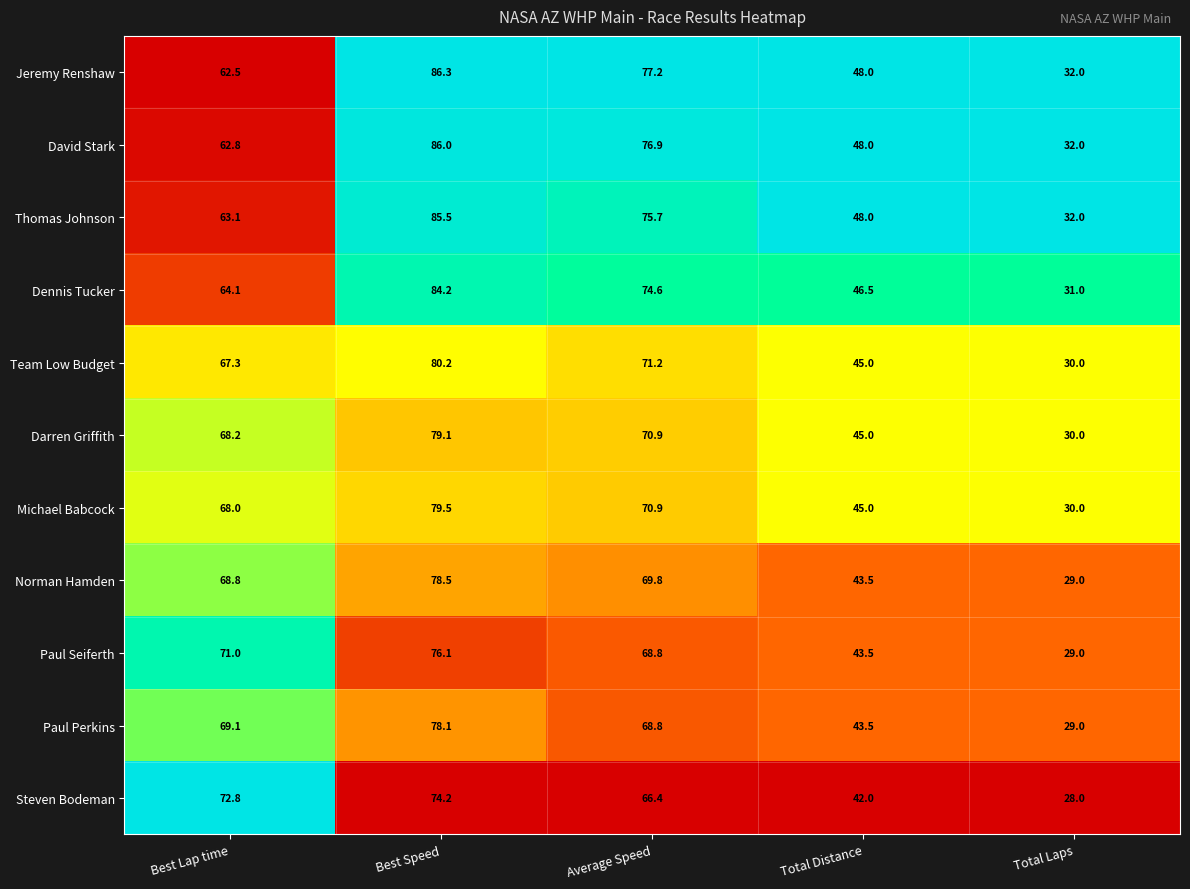

What is the difference between the maximum and minimum values in the Thomas Johnson series?

53.5